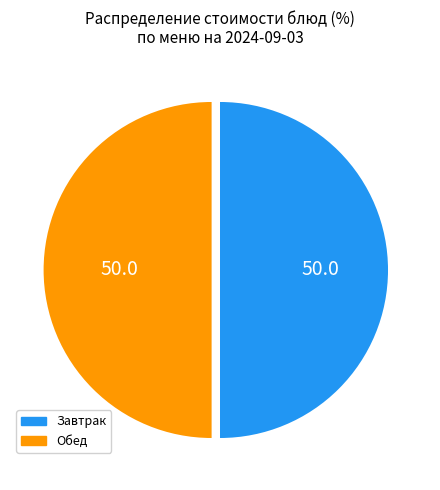

True or false: Обед accounts for 50% of the total.

True